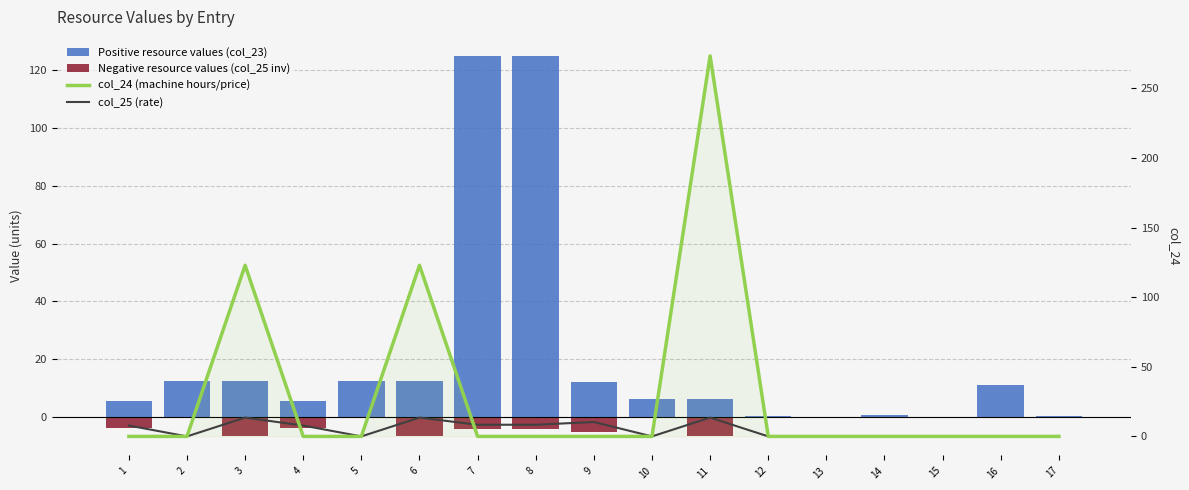

Rank the categories by Positive resource values (col_23) value from highest to lowest.

7, 8, 2, 3, 5, 6, 9, 16, 10, 11, 1, 4, 14, 12, 17, 15, 13